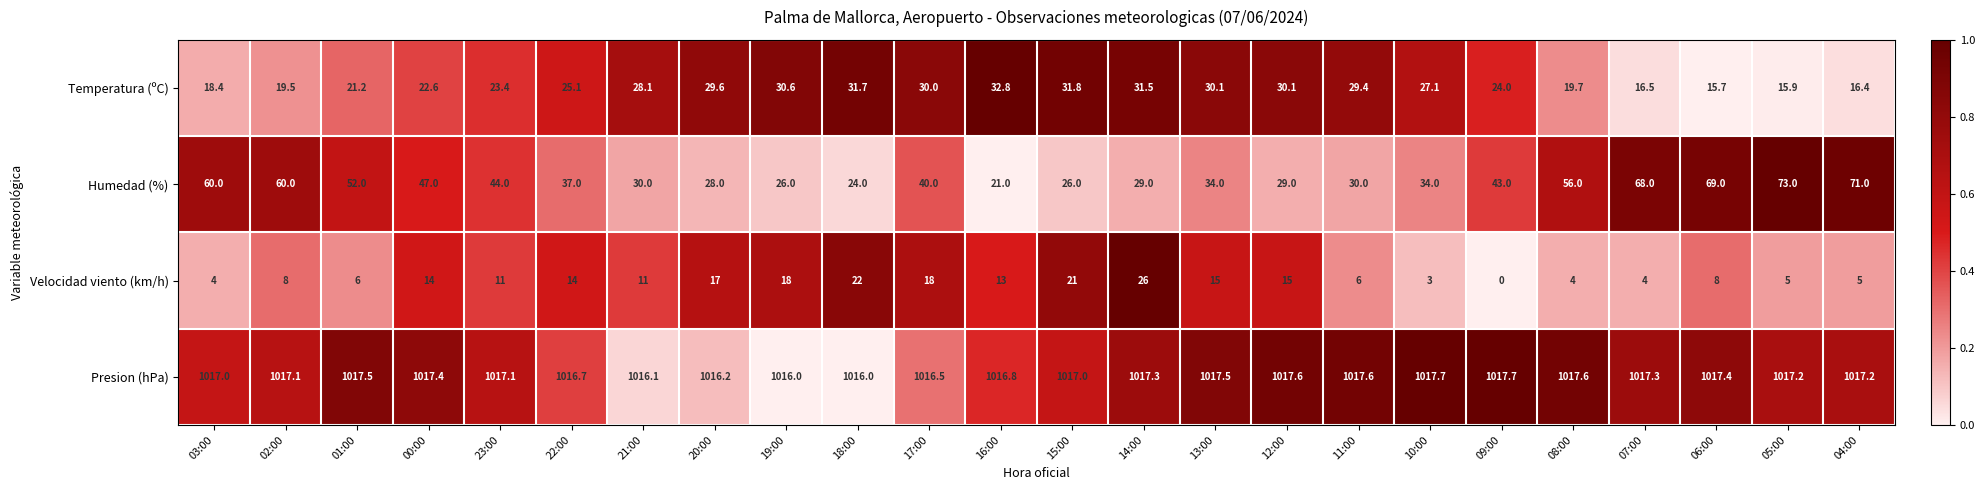

What is the difference between the maximum and second lowest values in the Temperatura (ºC) series?

16.9